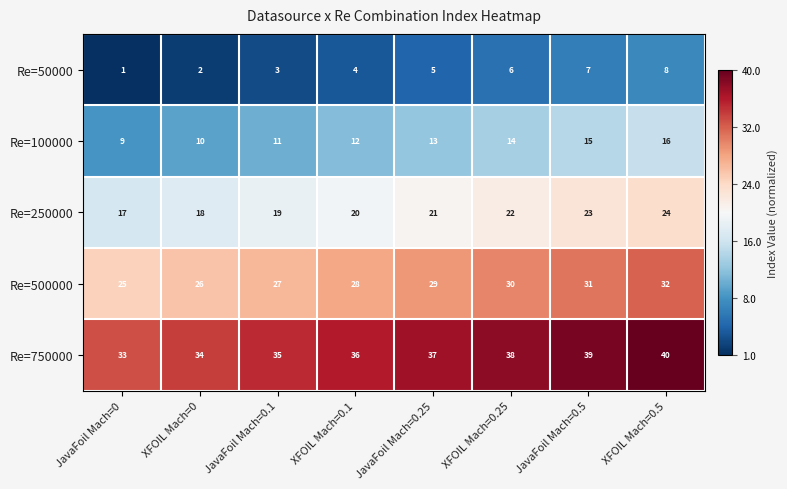

What is the sum of all Re=500000 values?

228